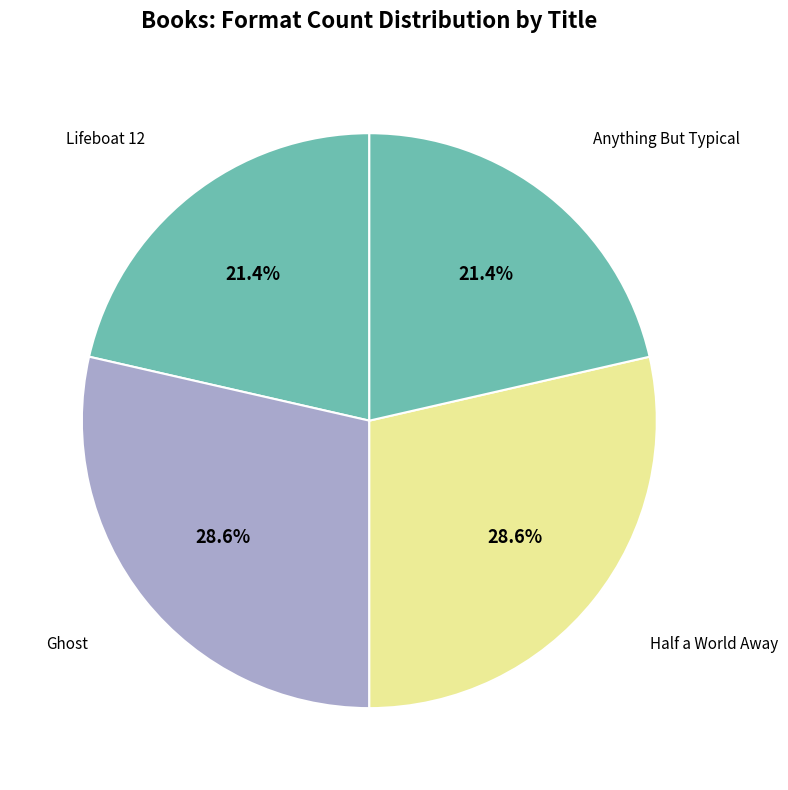

To the nearest percent, what percentage of the pie is Half a World Away?

29%